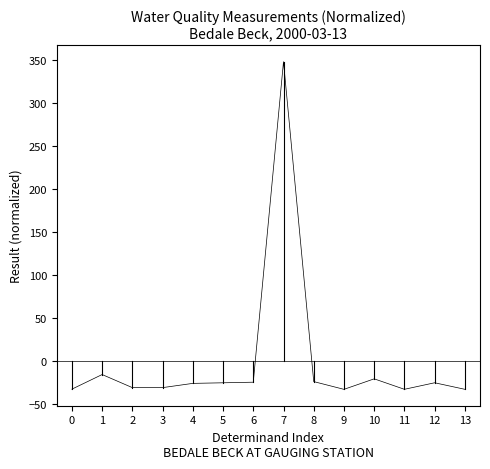

Where is the first local maximum?

1